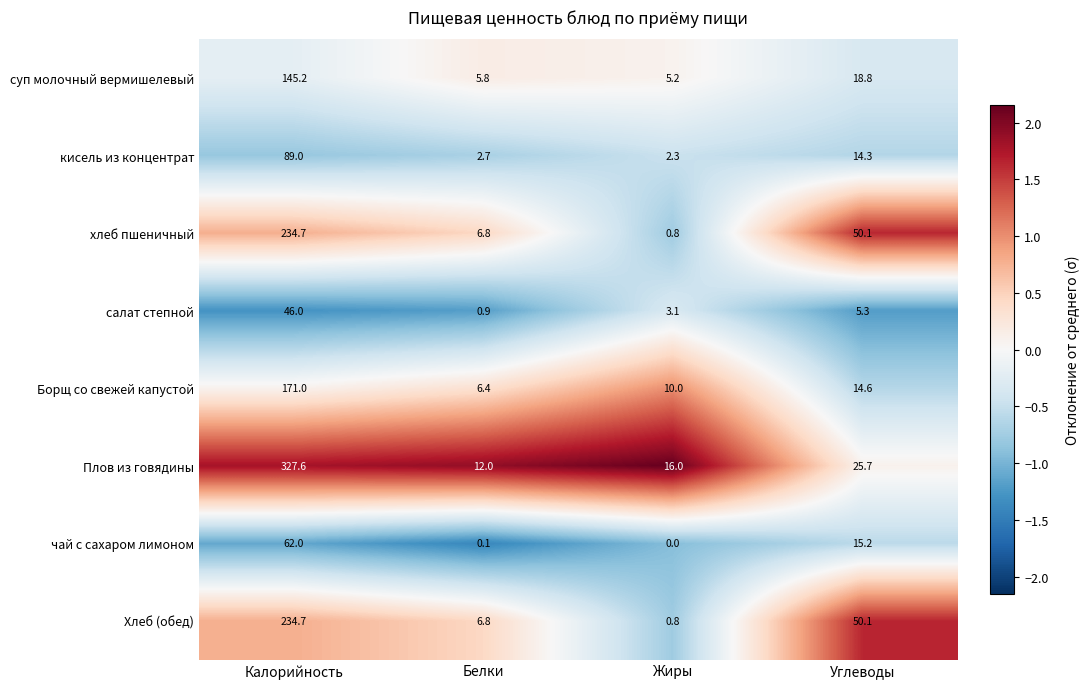

How many data points does each series have?

4